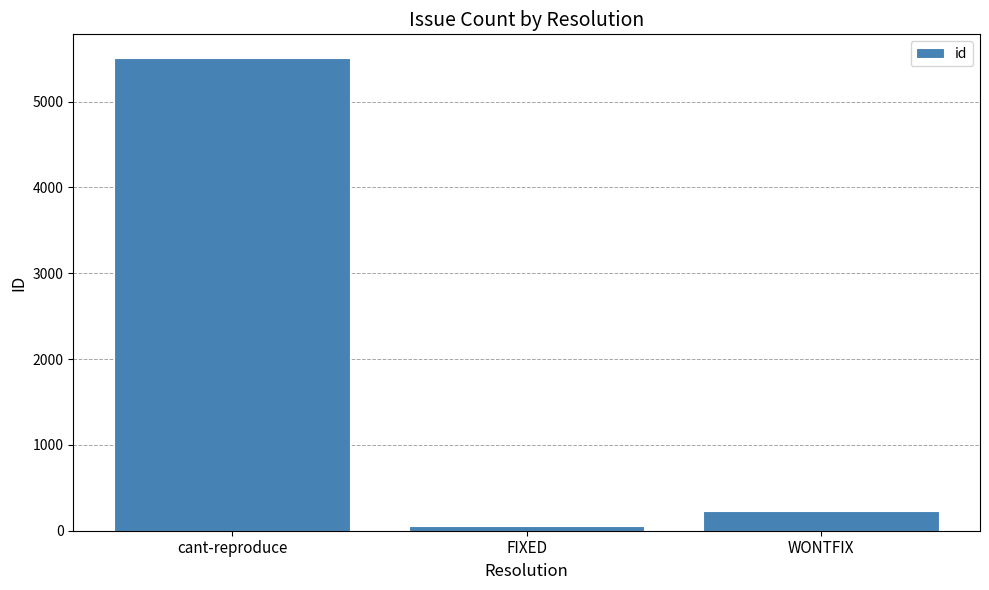

What is the minimum value shown in the chart?

54